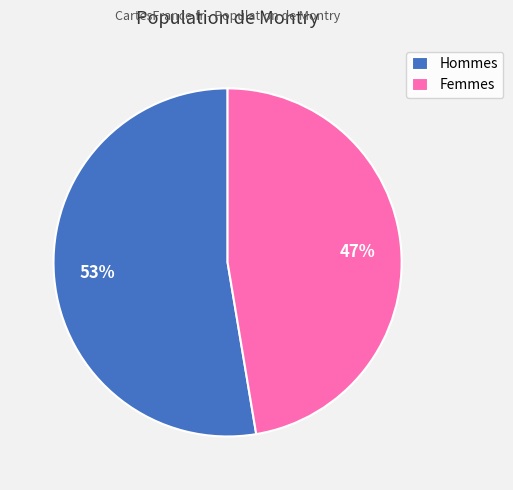

Does any single category account for the majority?

Yes